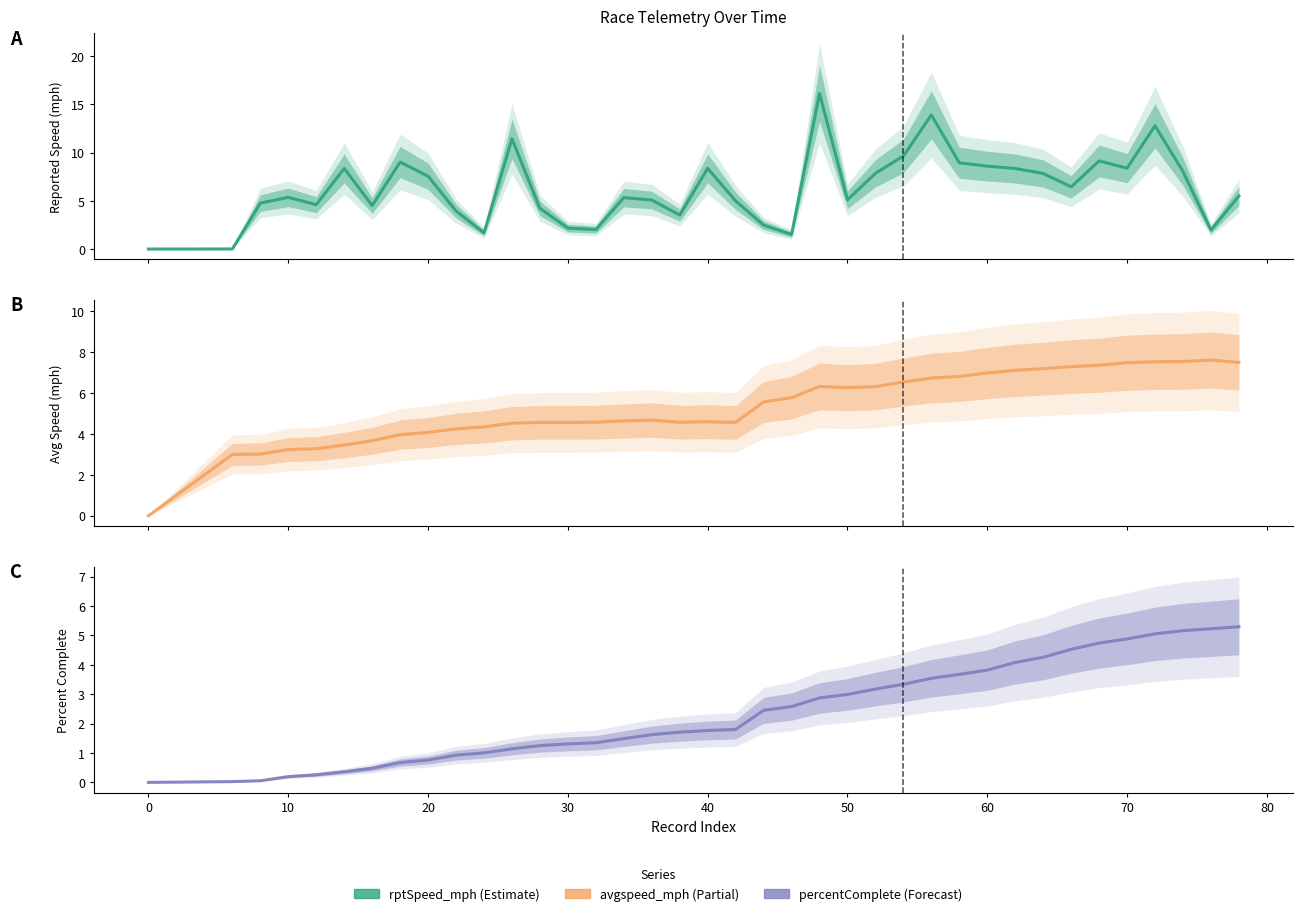

How many interior local valleys does the rptSpeed_mph series have?

10